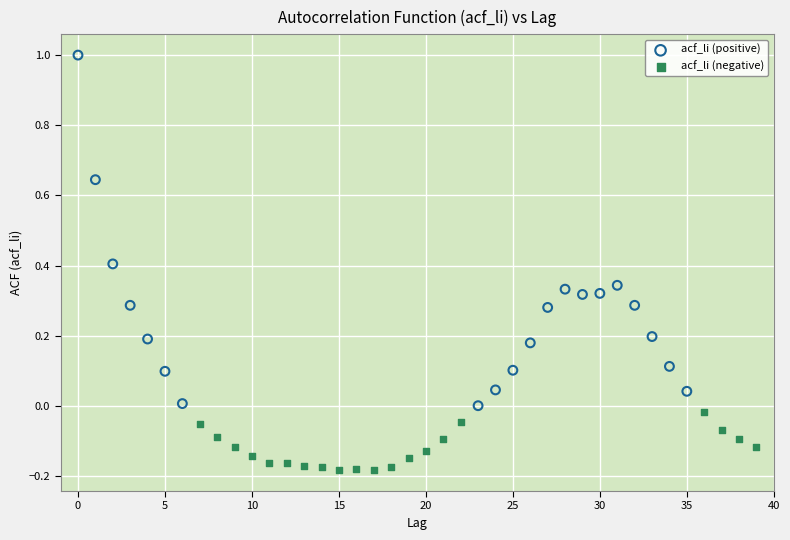

Which series contains the lowest Y value?

acf_li (negative)